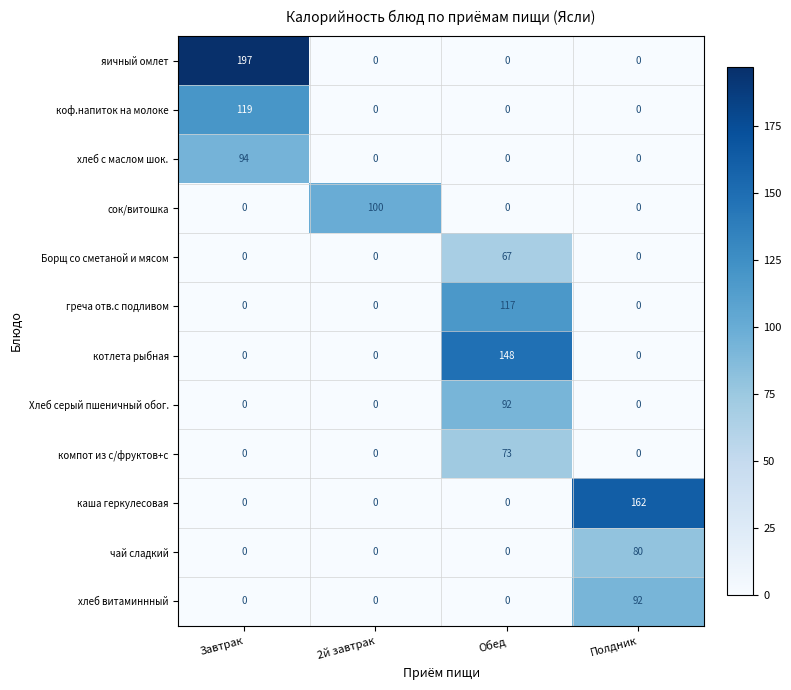

What is the total value across all series at Обед?

497